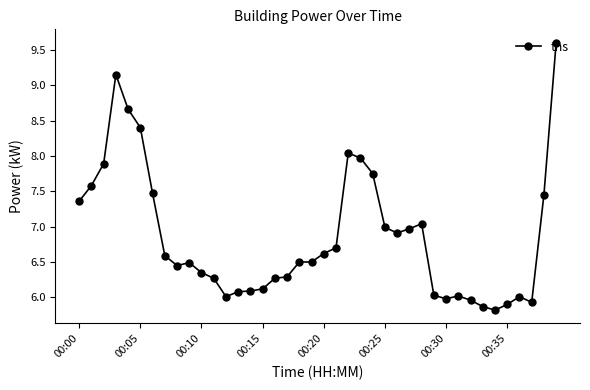

What is the difference between the maximum and minimum values?

3.8